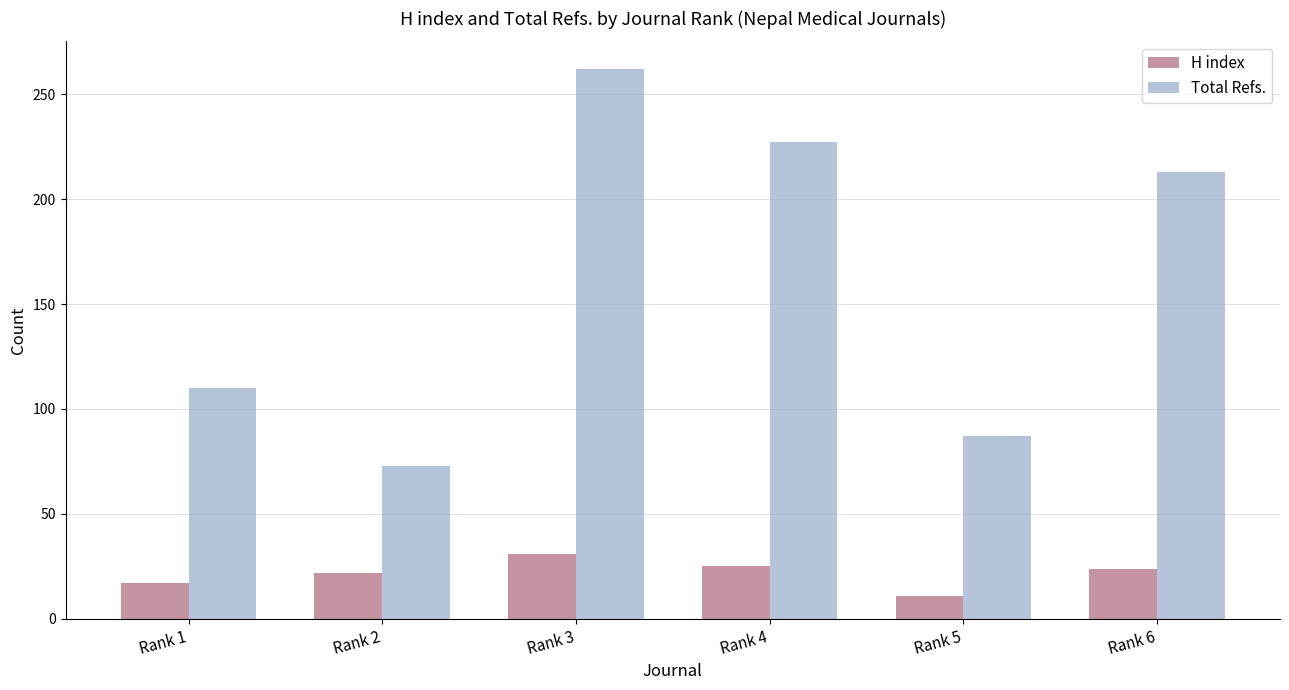

The Total Refs. series shows 146 at Rank 3. True or false?

False